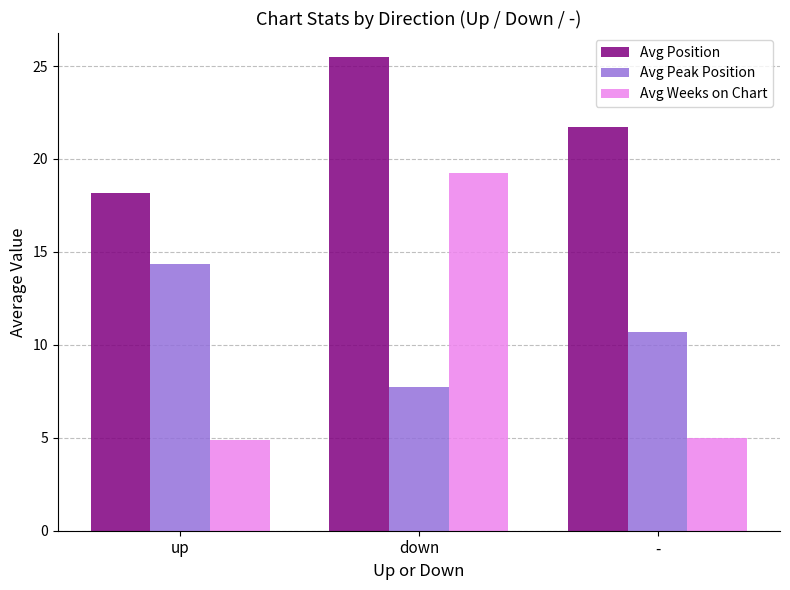

What is the label of the 3rd bar from the left?

-